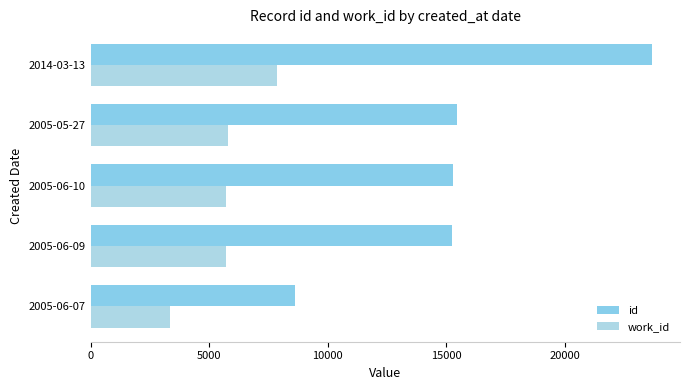

How many distinct data groups are displayed?

2